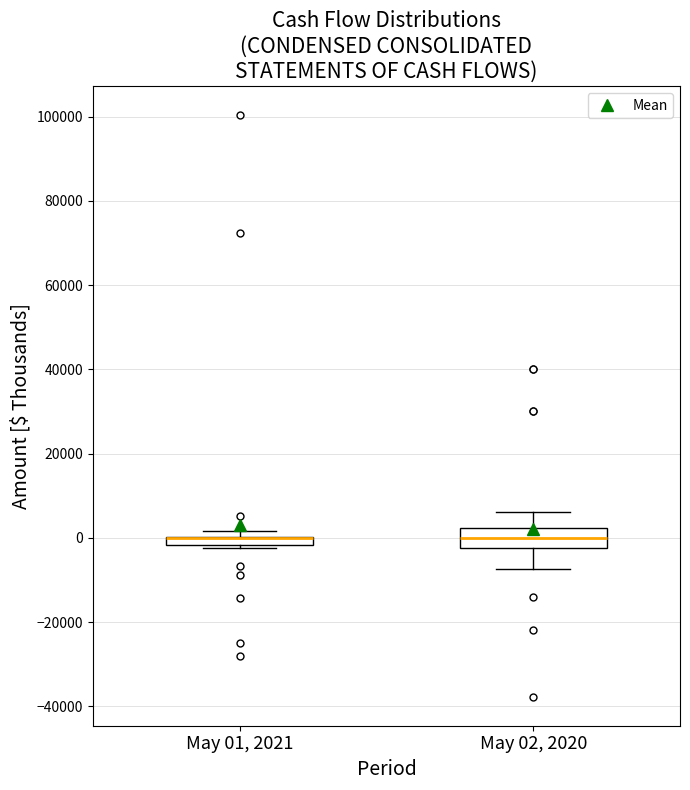

Where is the lower edge of the box for May 02, 2020 on the y-axis? The values are not printed on the chart, so give them approximately, as read against the axis.

-2000